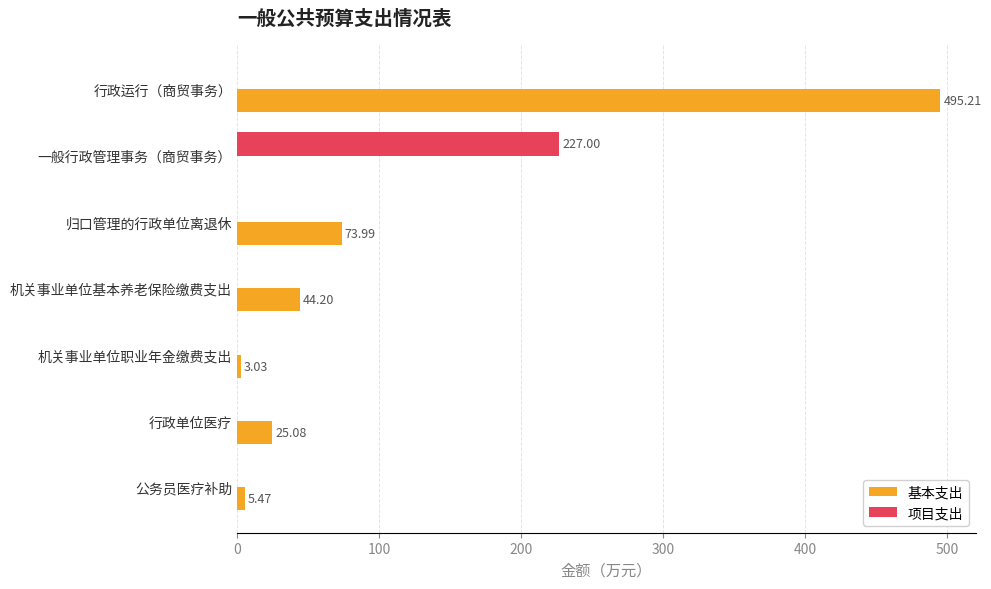

Between 行政单位医疗 and 公务员医疗补助, which series saw the biggest shift?

基本支出